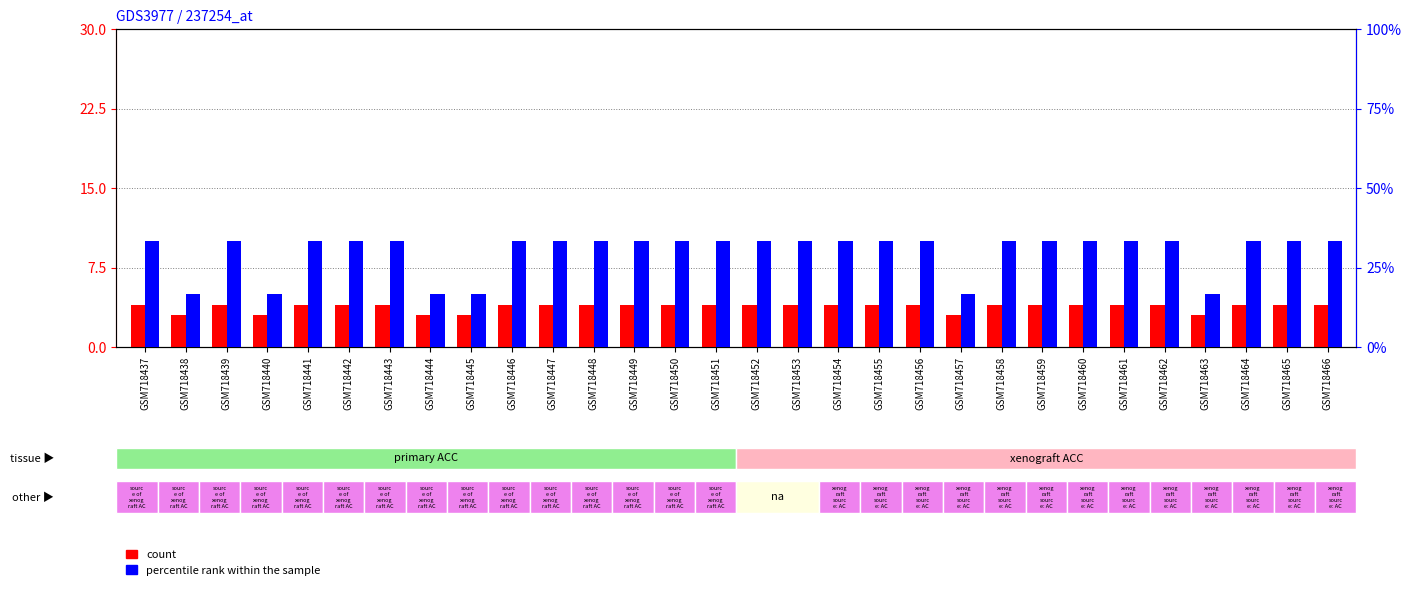

How many groups of bars are there?

30